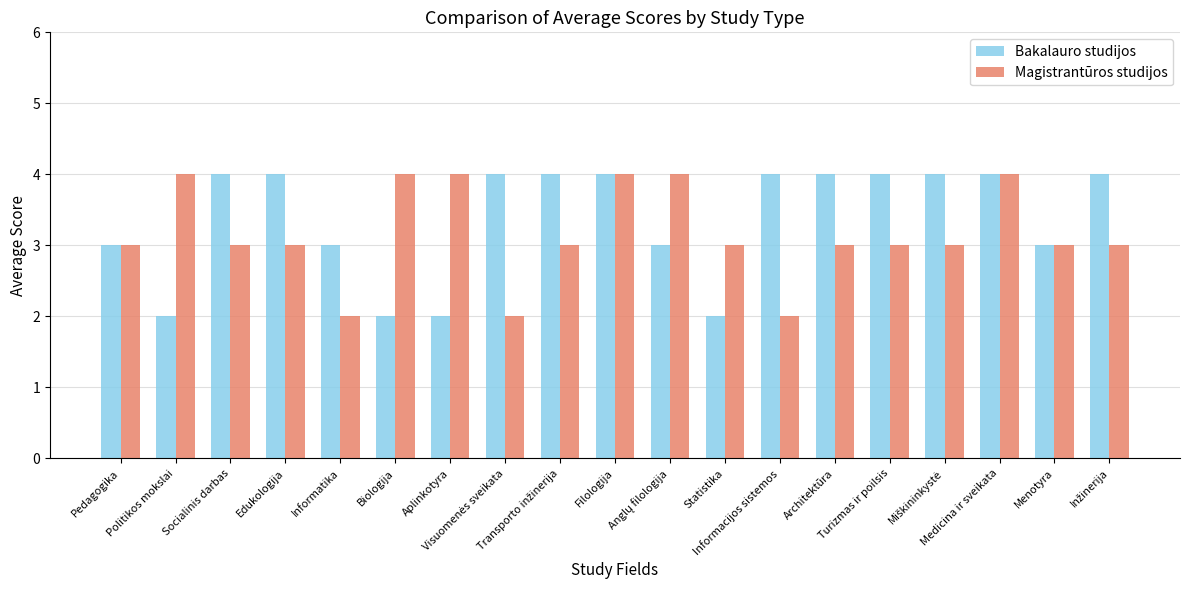

What is the value of the Magistrantūros studijos bar at the 11th from the left?

4